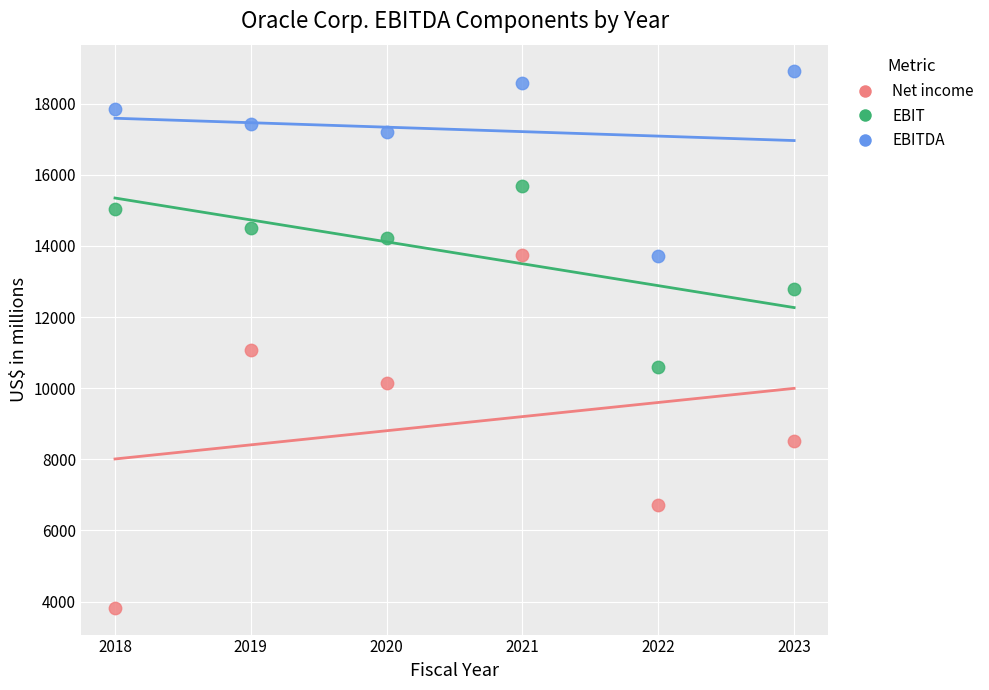

What is the X range (max minus min) for the scatter plot?

5